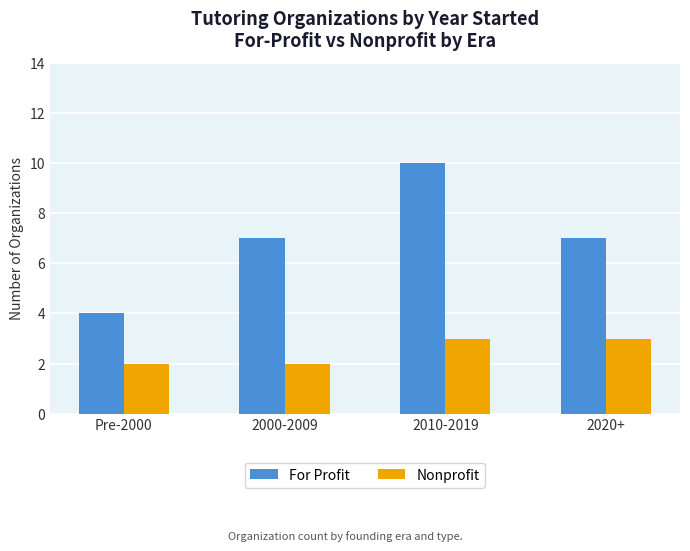

How many For Profit values are between 7 and 10?

3